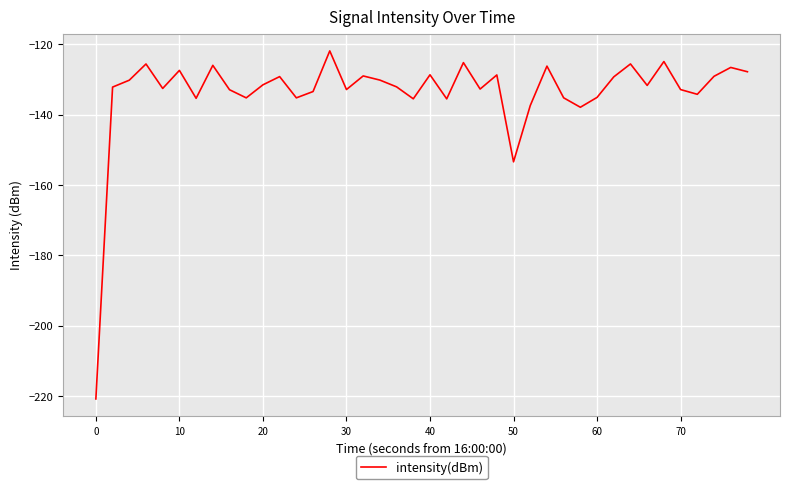

What is the minimum value shown in the chart?

-220.9